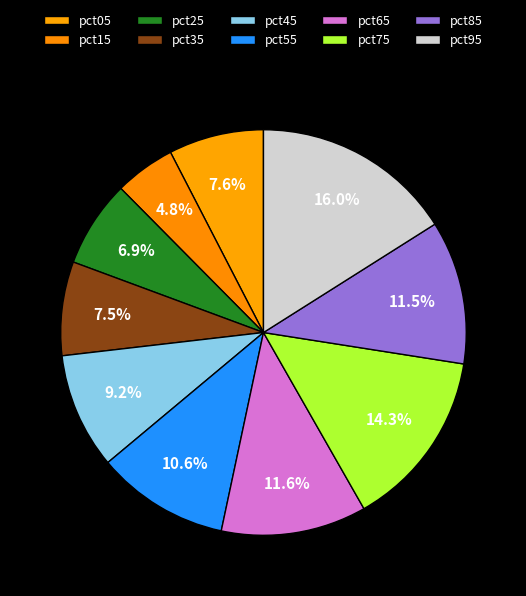

To the nearest percent, what portion does pct35 represent?

7%